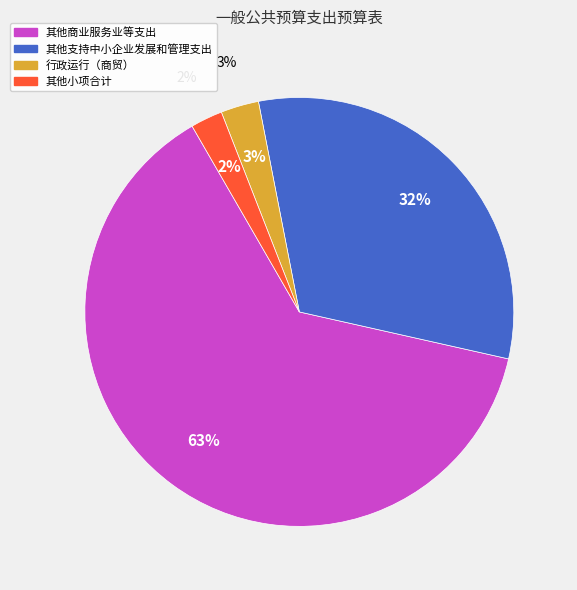

What percentage is the 其他商业服务业等支出 slice, to the nearest percent?

63%